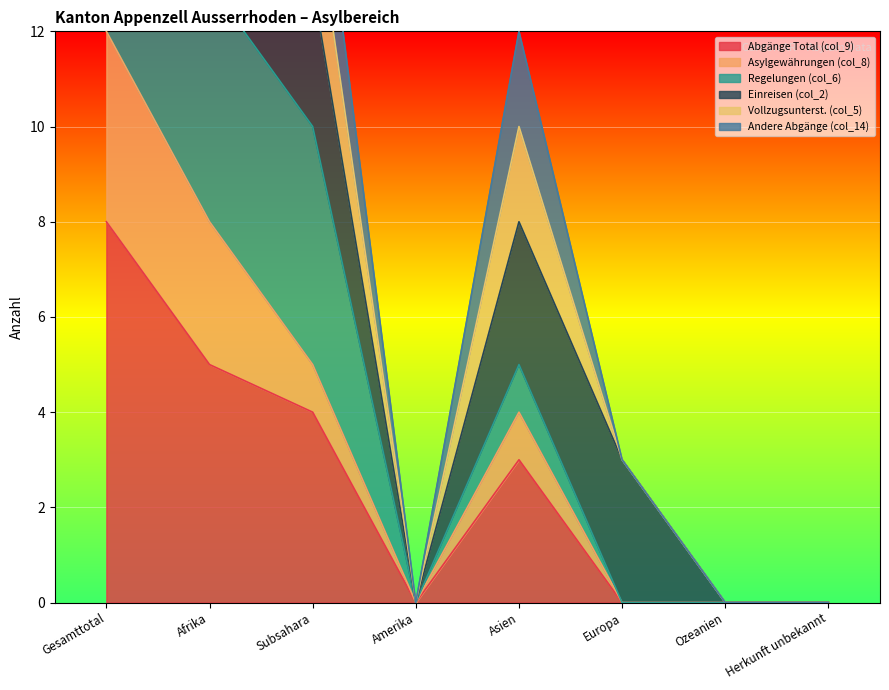

At which label does Asylgewährungen (col_8) first exceed 4?

Gesamttotal